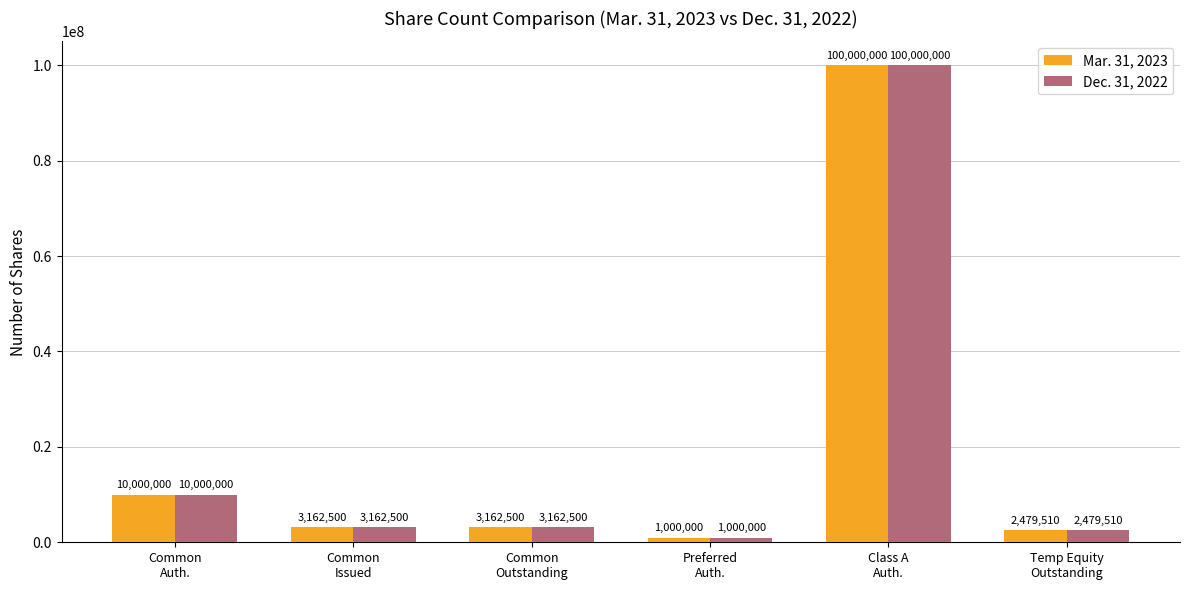

What is the value of the Dec. 31, 2022 bar at the 3rd from the left?

3162500